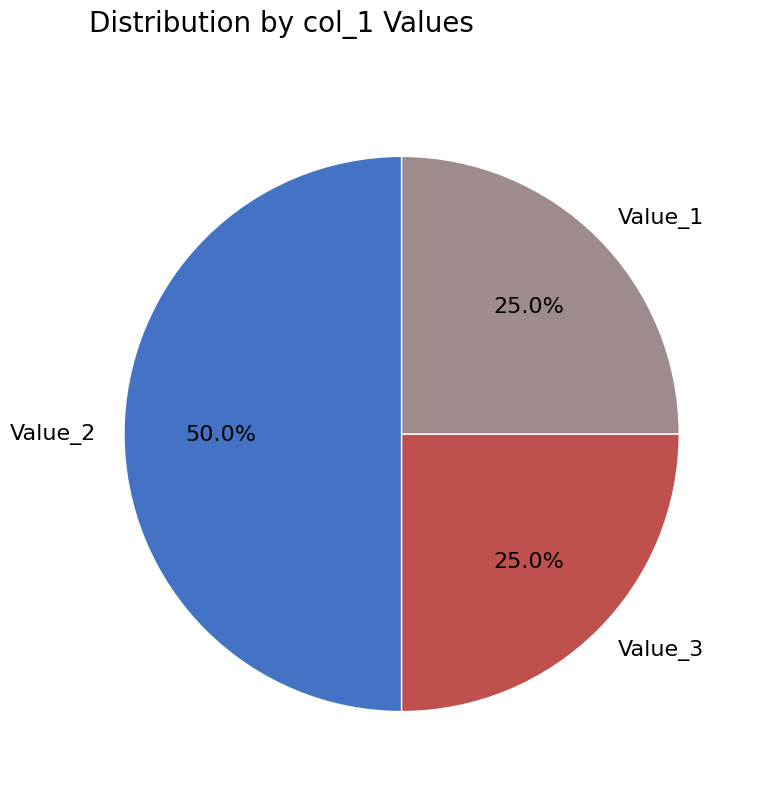

What percentage is NOT represented by Value_3?

75.0%